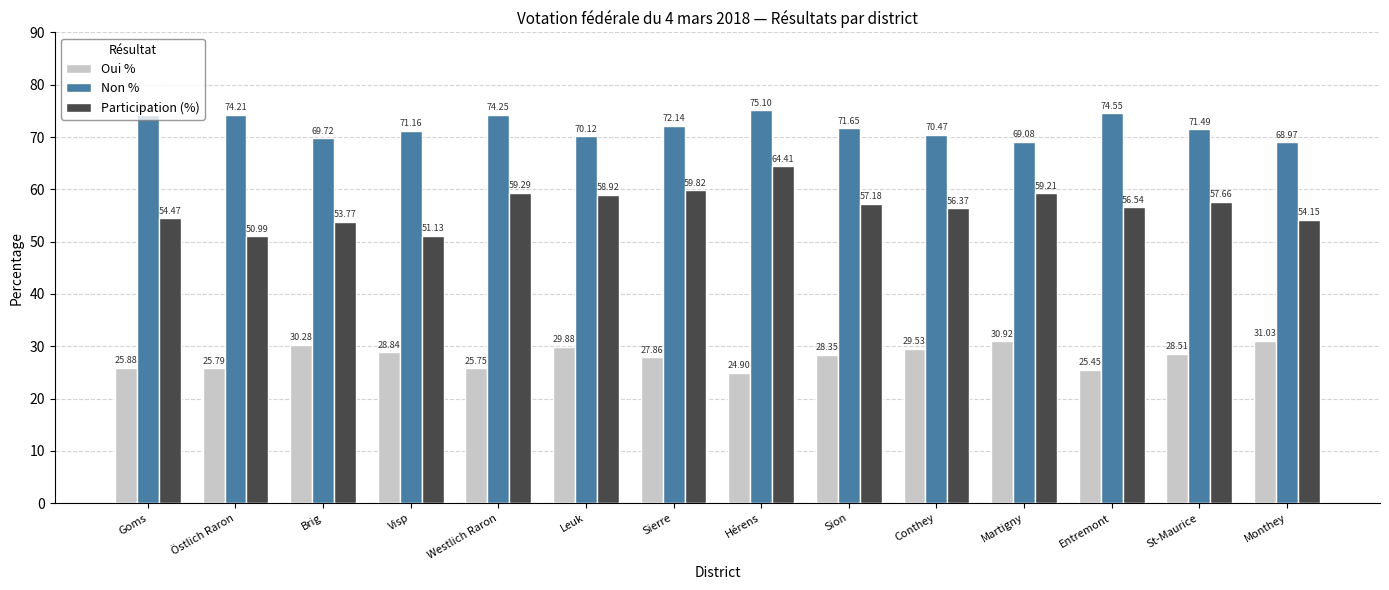

The value of Participation (%) at St-Maurice is 57.7. True or false?

True